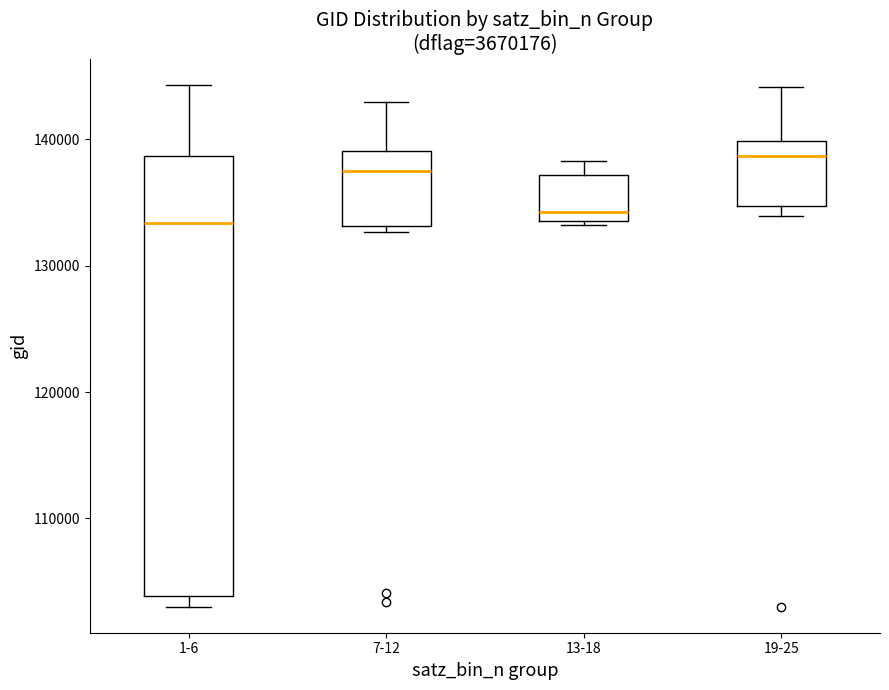

Which box's median line is the highest?

19-25